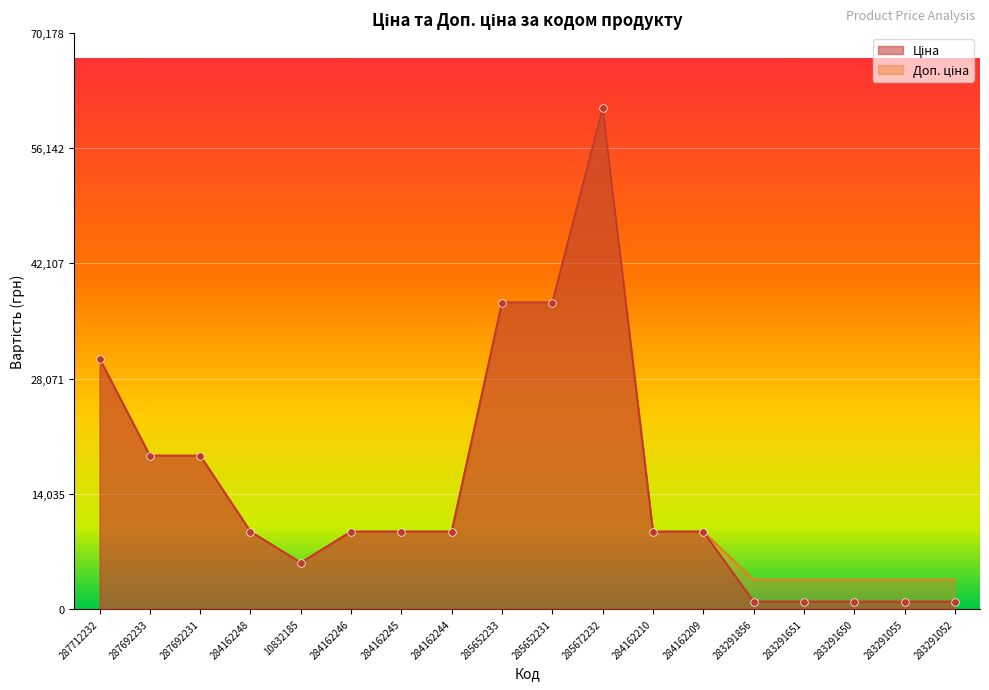

Which series reaches the maximum Y coordinate?

Ціна